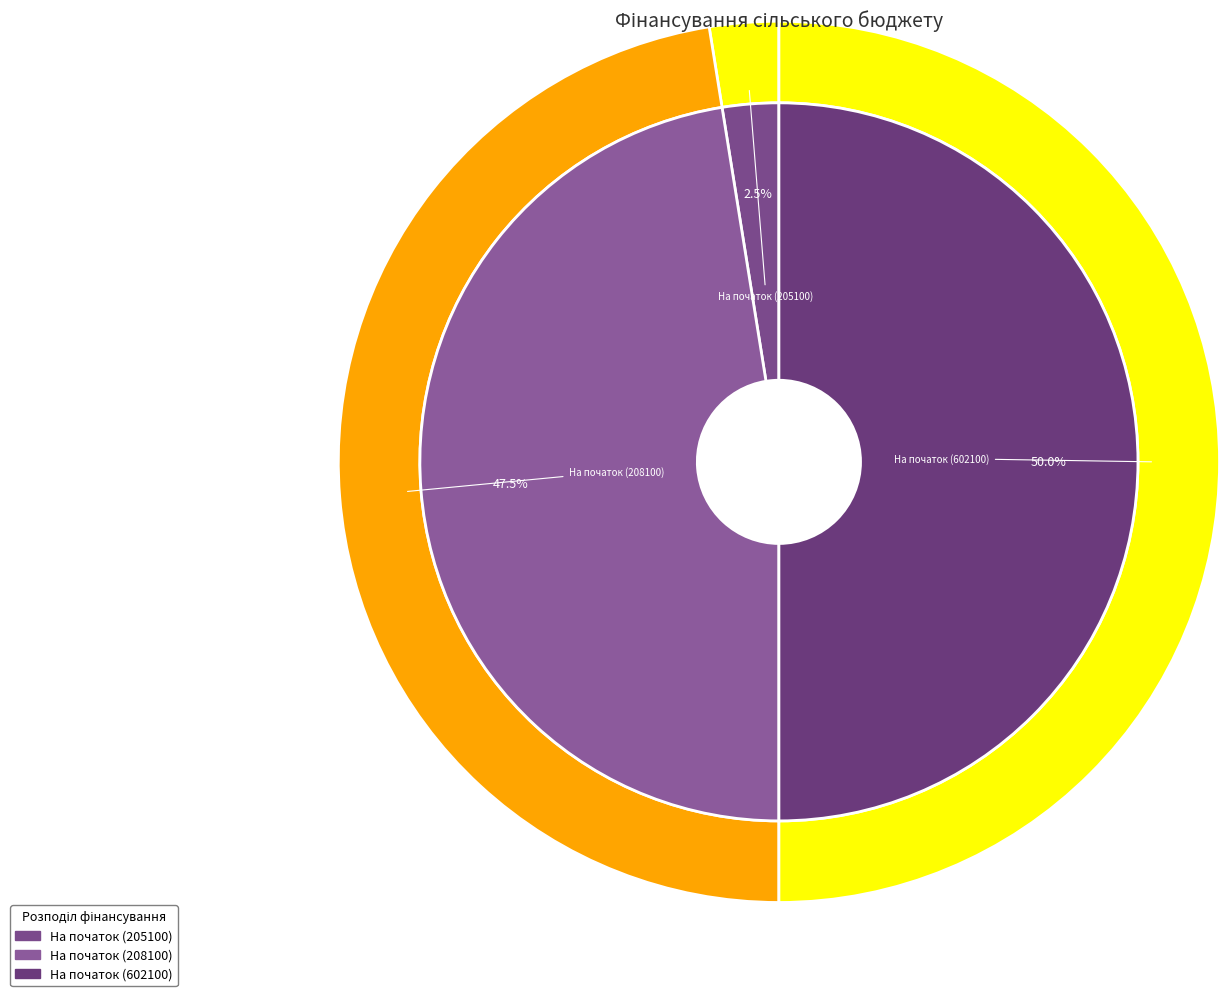

Which category has the smallest portion of the pie?

На початок періоду (205100)